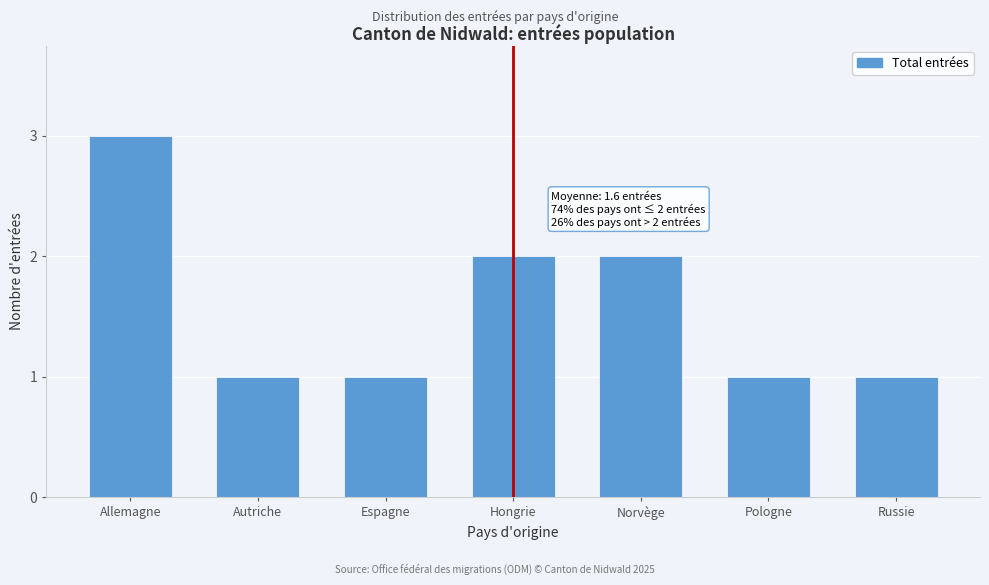

Reading left to right, transcribe all the data shown in this chart.

Allemagne=3	Autriche=1	Espagne=1	Hongrie=2	Norvège=2	Pologne=1	Russie=1